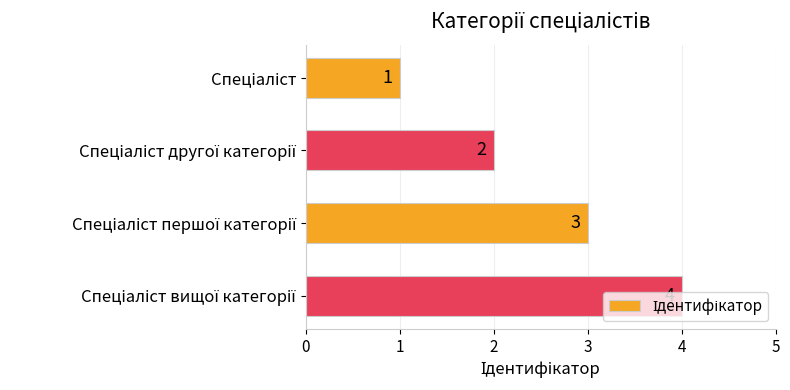

Count the values in the range 2 to 4.

3